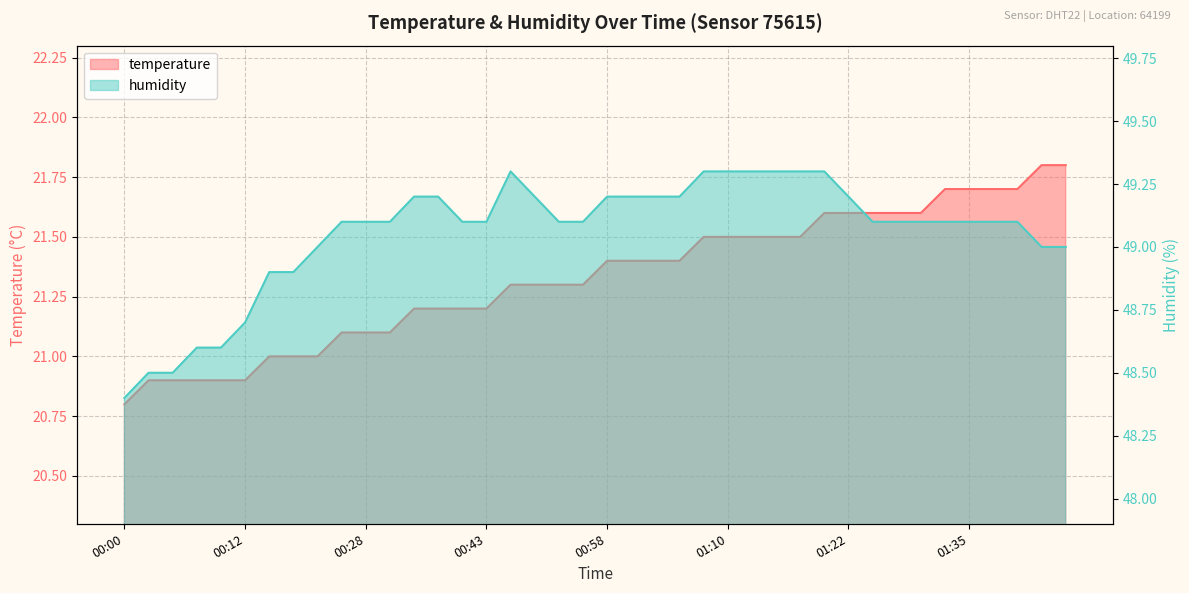

What is the difference between the maximum and minimum values in the humidity series?

0.9